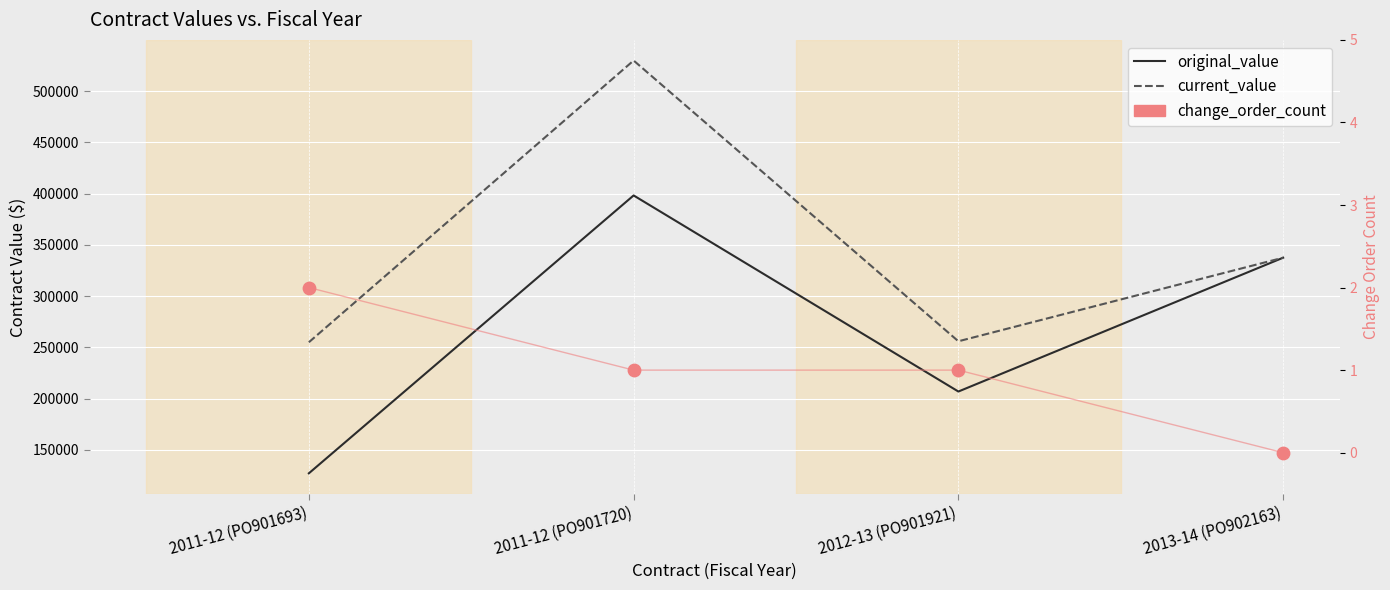

At which category is the sum across all series the highest?

2011-12 (PO901720)